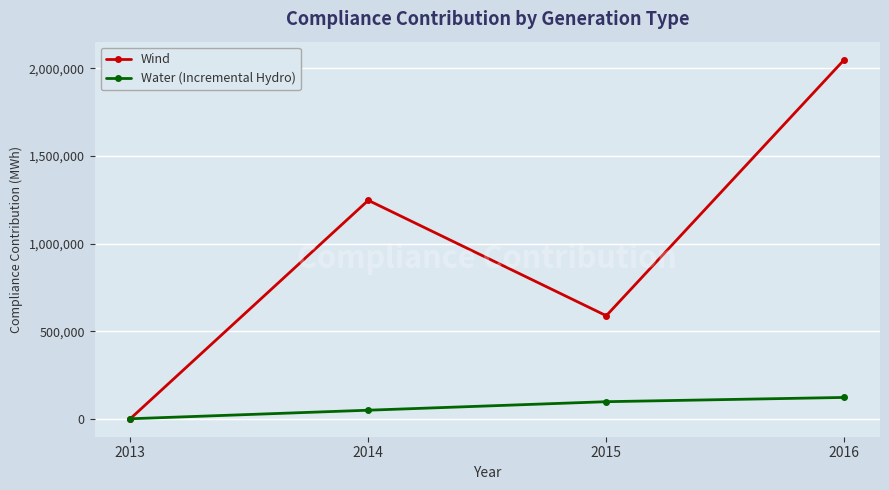

What are all the series names shown in the legend?

Wind, Water (Incremental Hydro)